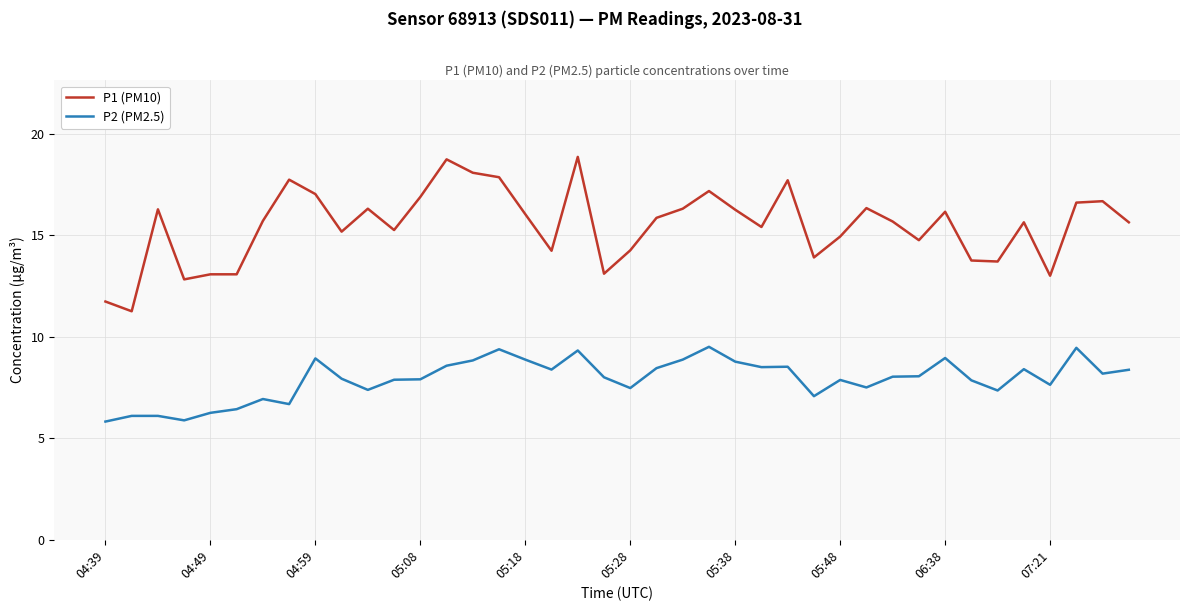

What is the maximum value for P1 (PM10)?

18.9